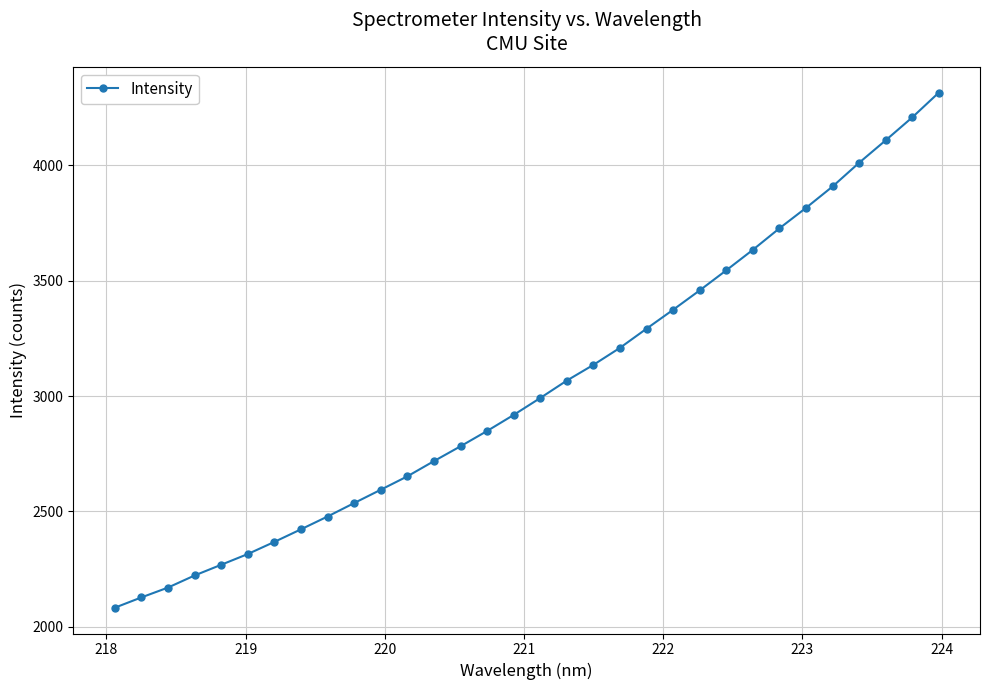

What is the average value?

3040.6